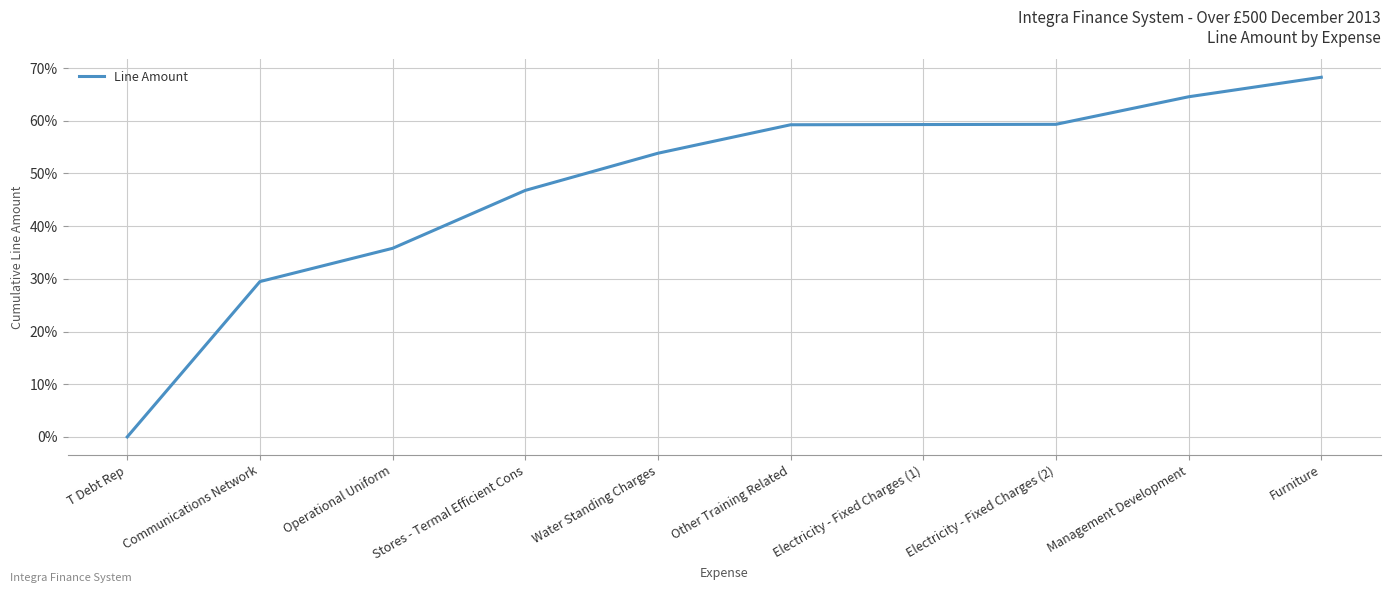

Read the value at Operational Uniform.

35.8